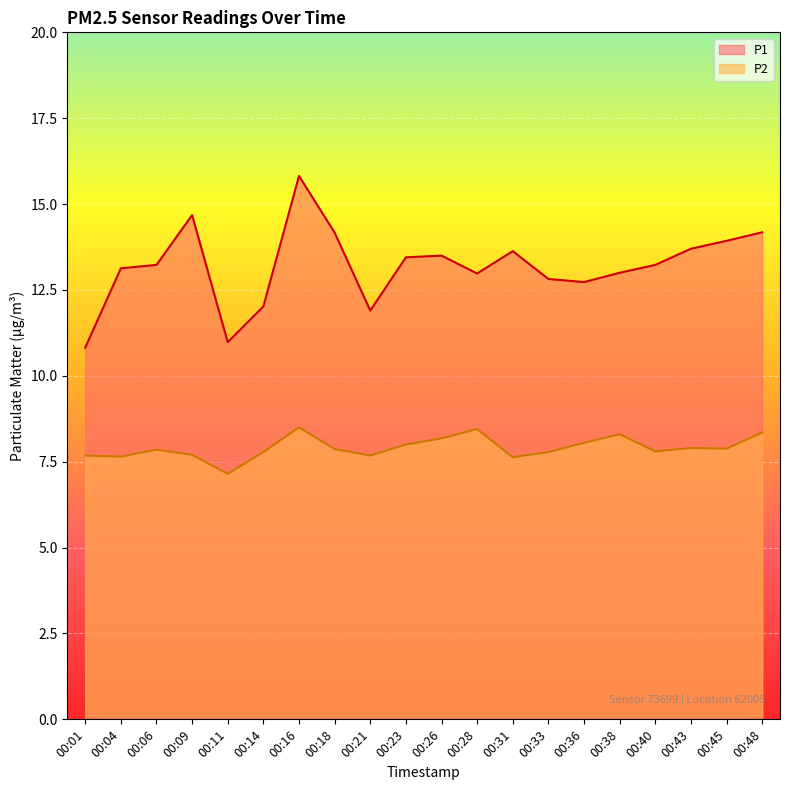

At which category does P2 reach its first local valley?

00:04